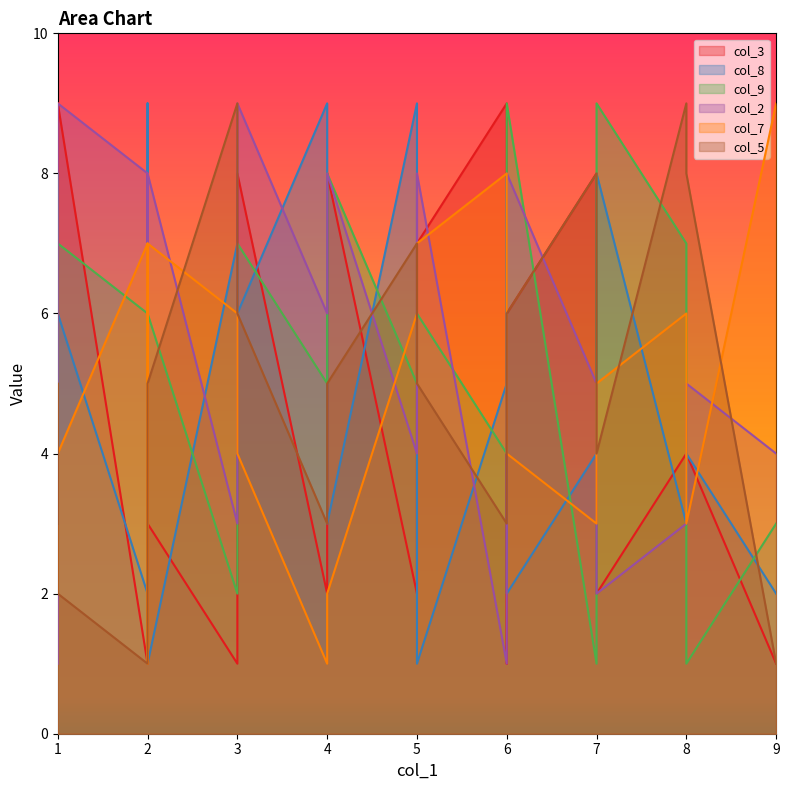

Which series ends up on top after the final intersection of col_3 and col_7?

col_7